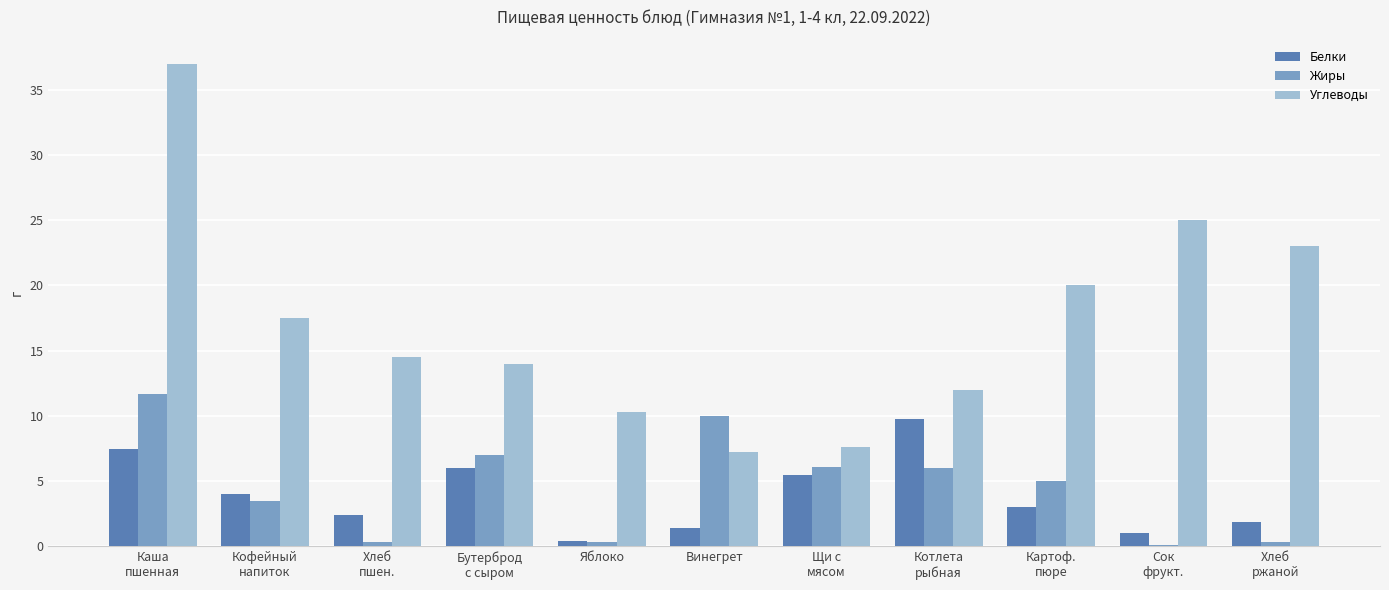

What is the label of the 4th bar from the left?

Бутерброд
с сыром